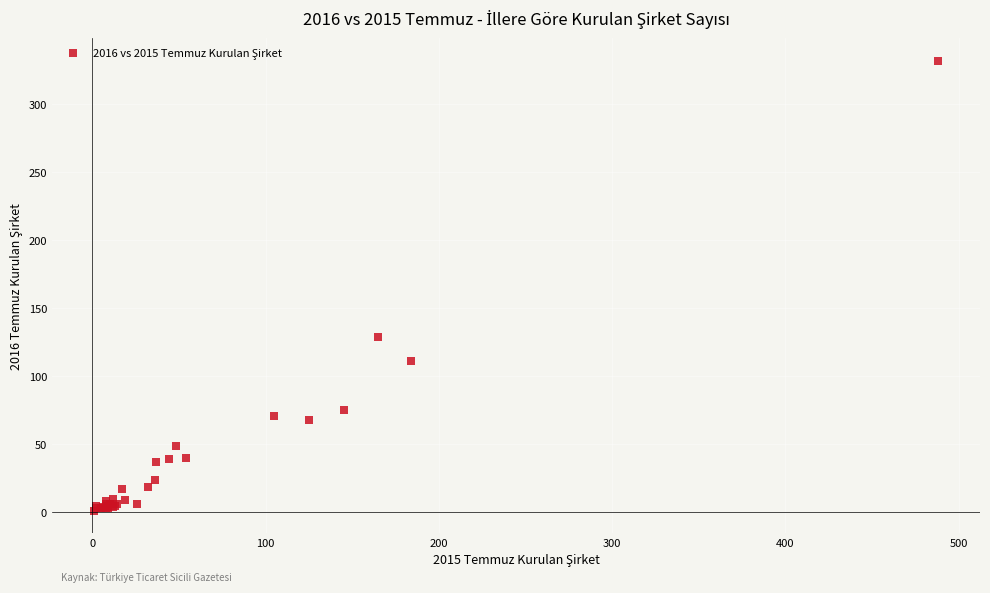

What Y value in the scatter plot is closest to 166?

129